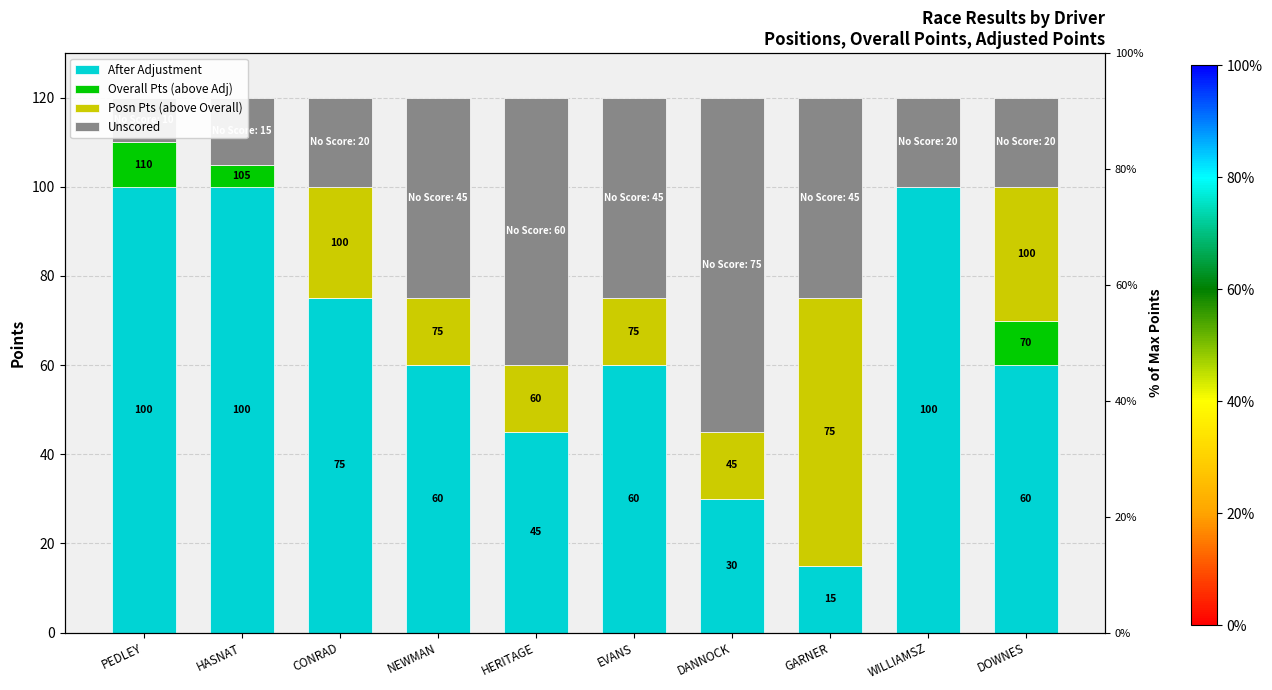

Between CONRAD and EVANS, which series saw the biggest shift?

Unscored